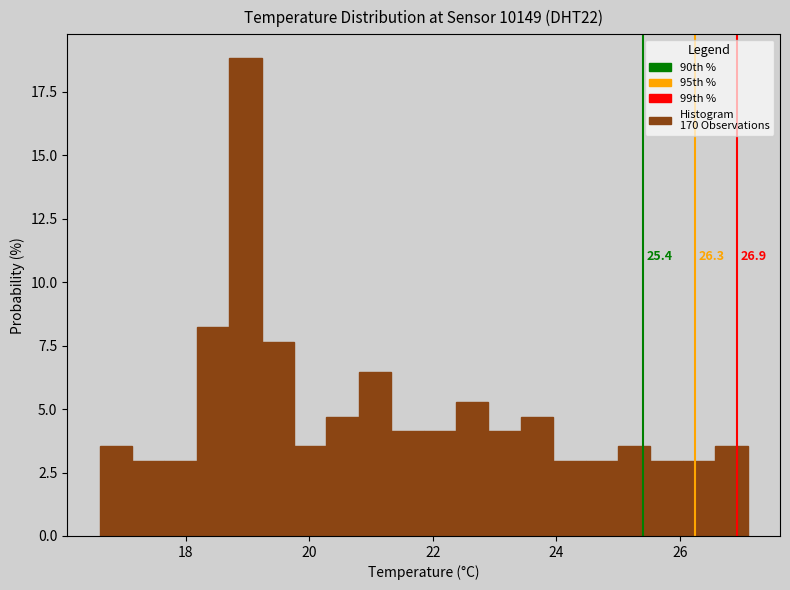

Read against the x-axis, roughly where is the centre of the tallest bar?

19.0